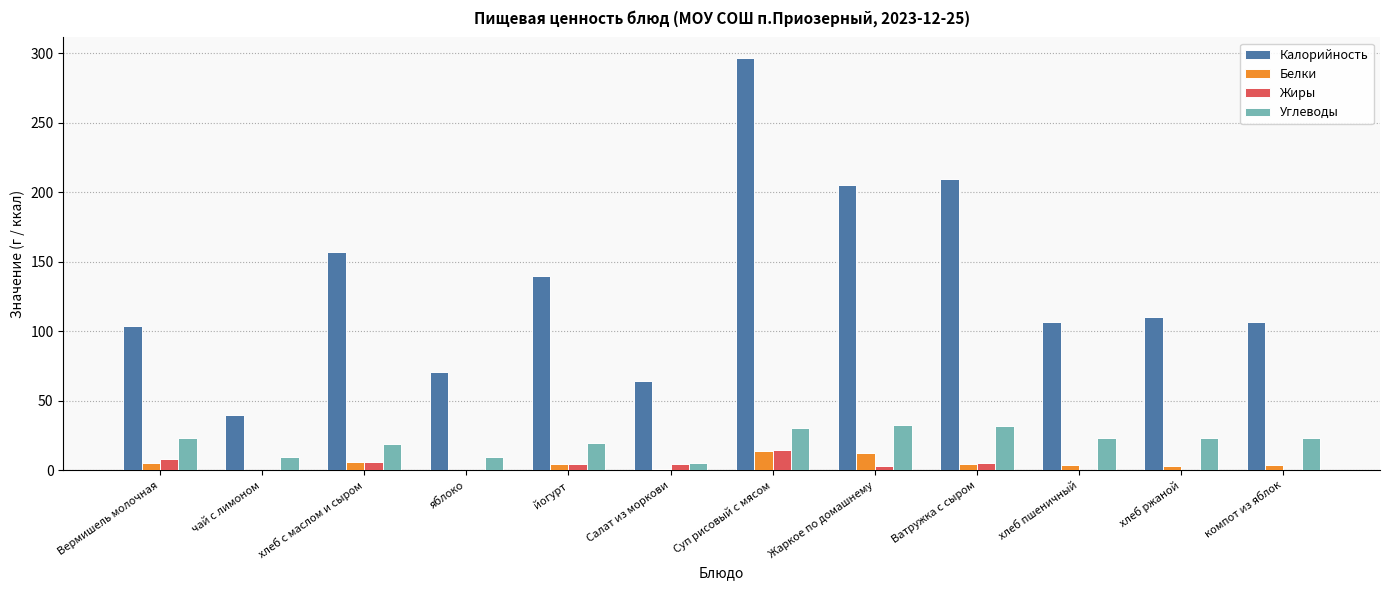

How many data points does each series have?

12